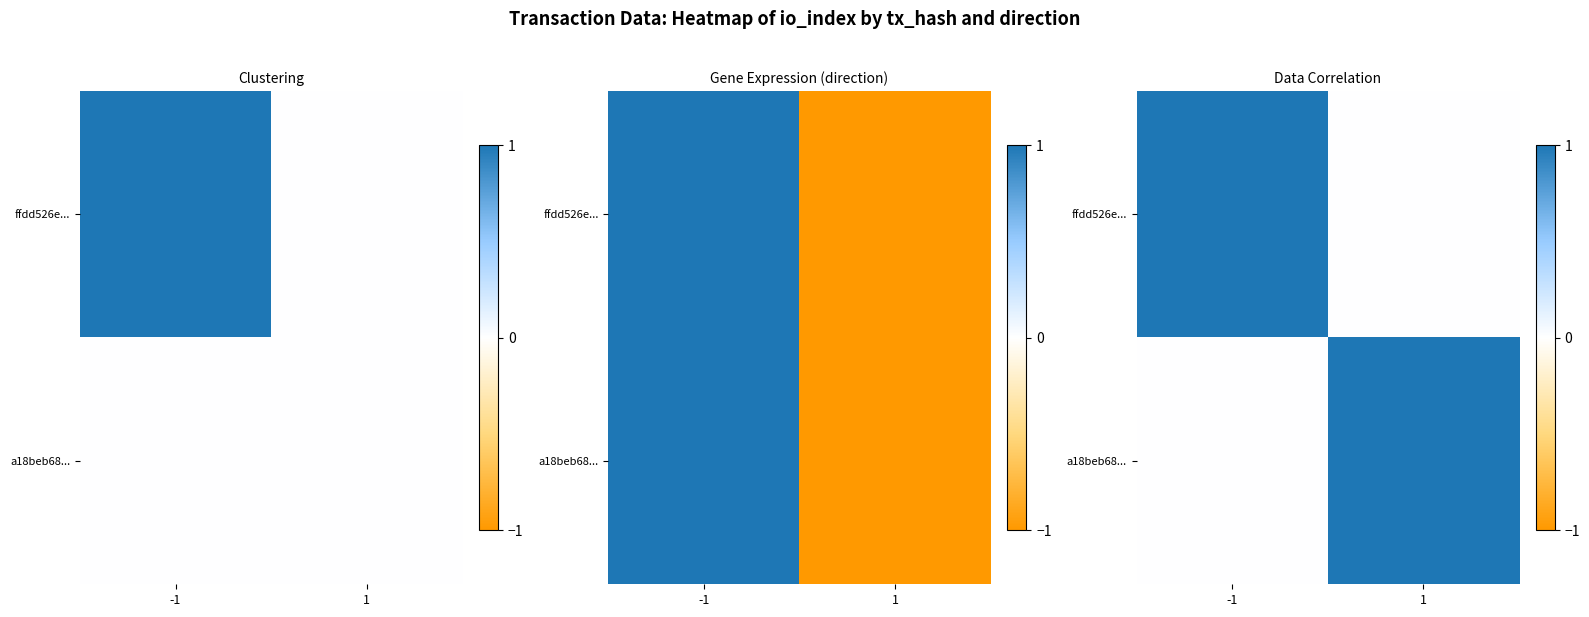

Between -1 and 1, which is larger?

-1